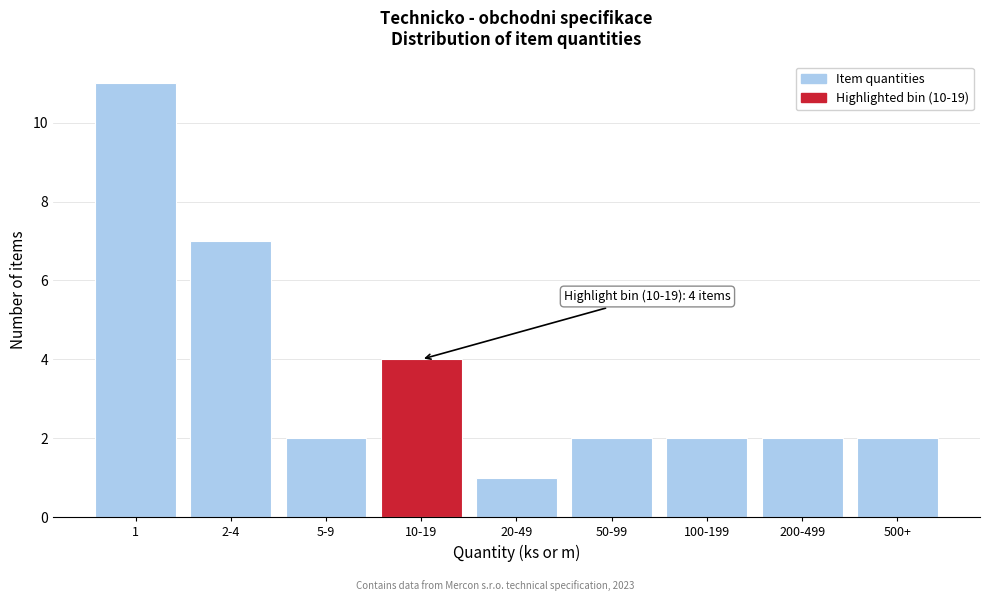

Reading left to right, list all the values displayed in this chart.

1=11	2-4=7	5-9=2	10-19=4	20-49=1	50-99=2	100-199=2	200-499=2	500+=2